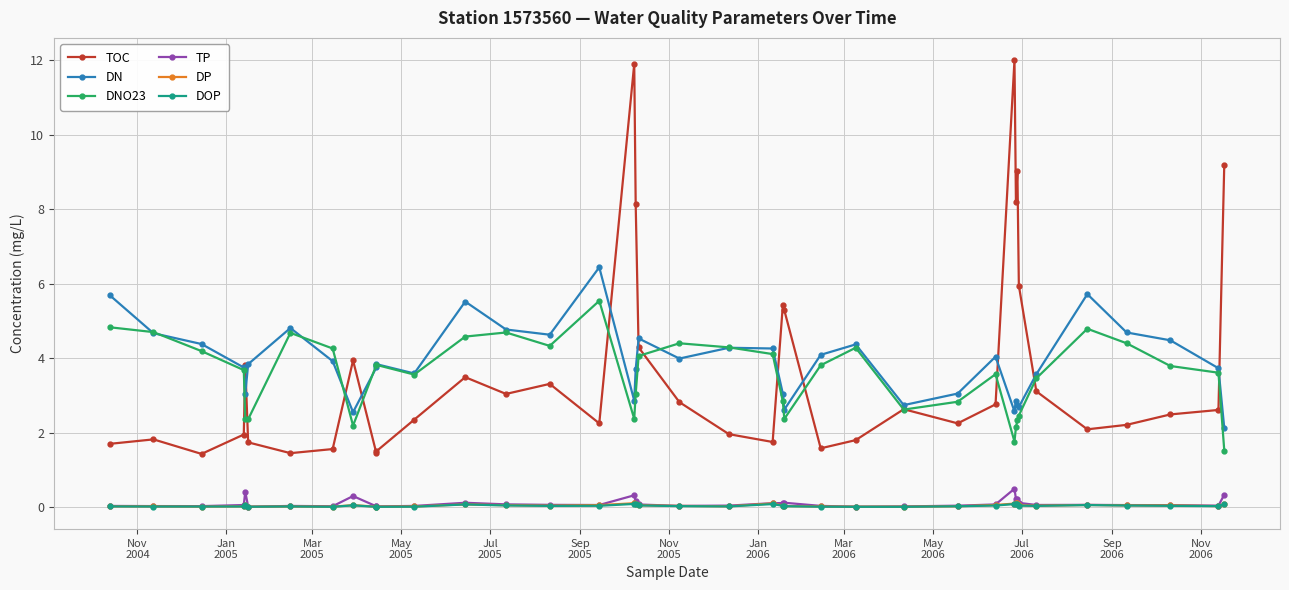

List the series in order of their peak value, lowest first.

DOP, DP, TP, DNO23, DN, TOC